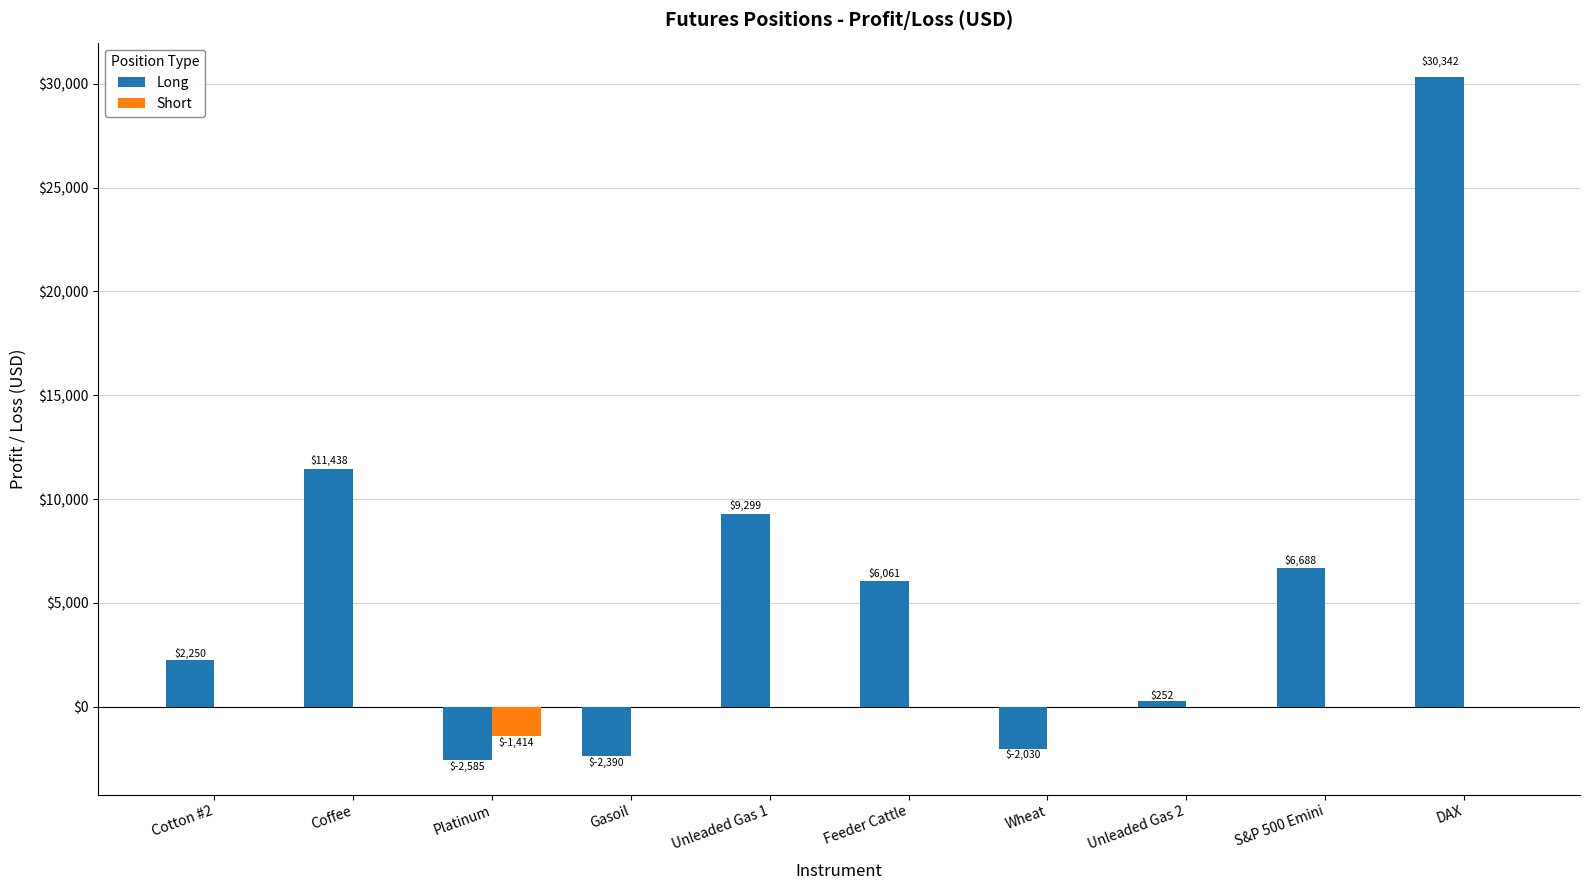

At which category is the sum across all series the highest?

DAX